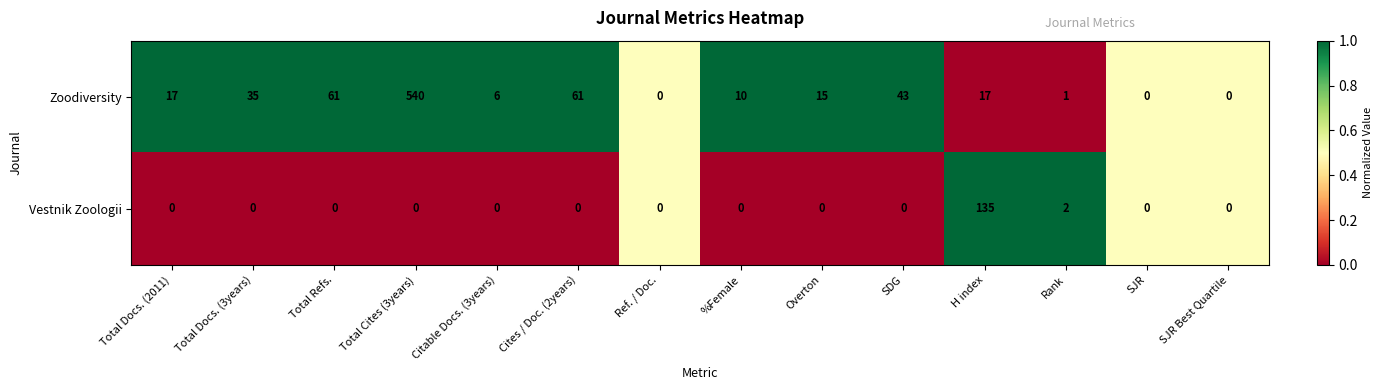

Rank the series by their maximum value, from lowest to highest.

Vestnik Zoologii, Zoodiversity